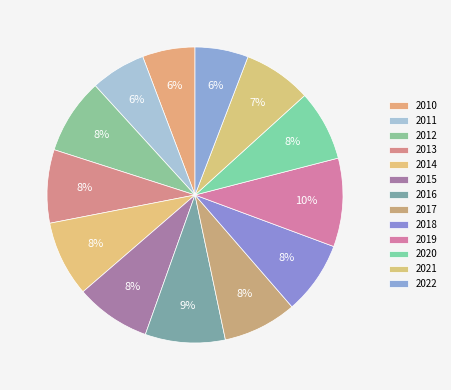

What is the change in value from 2010 to 2012?

+28.3